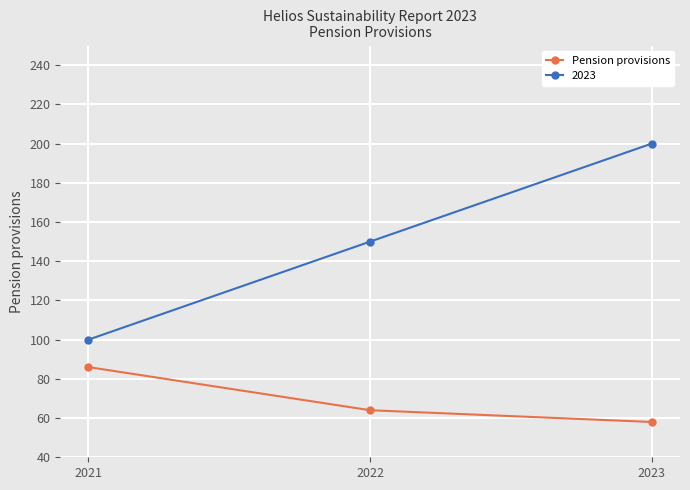

Rank the series by their average value, from lowest to highest.

Pension provisions, 2023